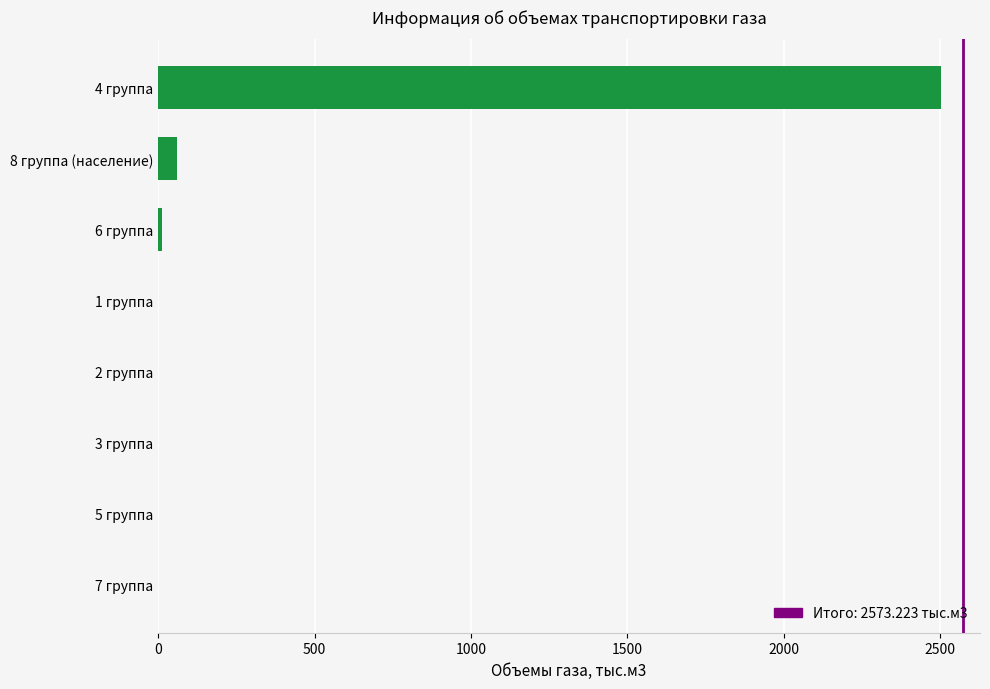

What is the sum of all values?

2573.2